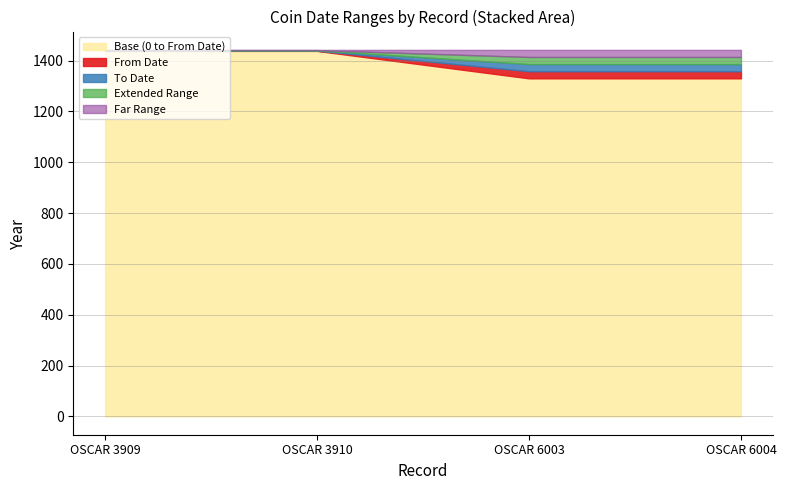

How many lines are shown in the chart?

5